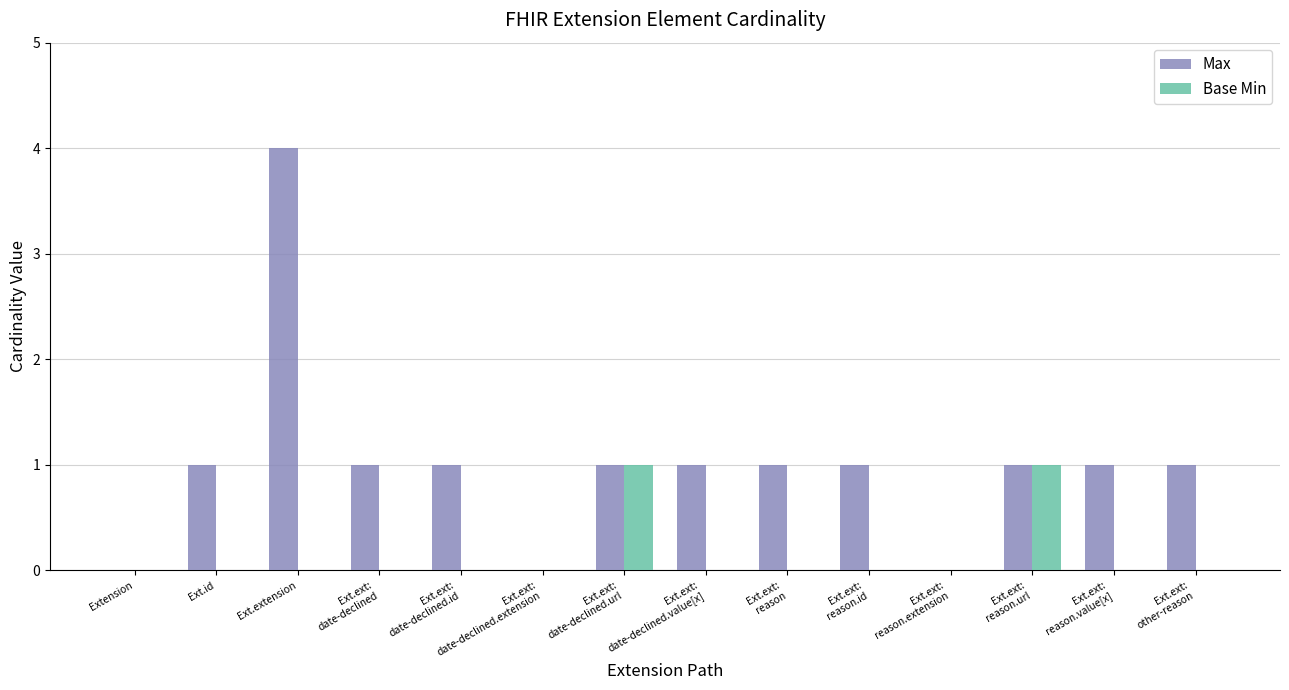

At which category is the sum across all series the highest?

Ext.extension